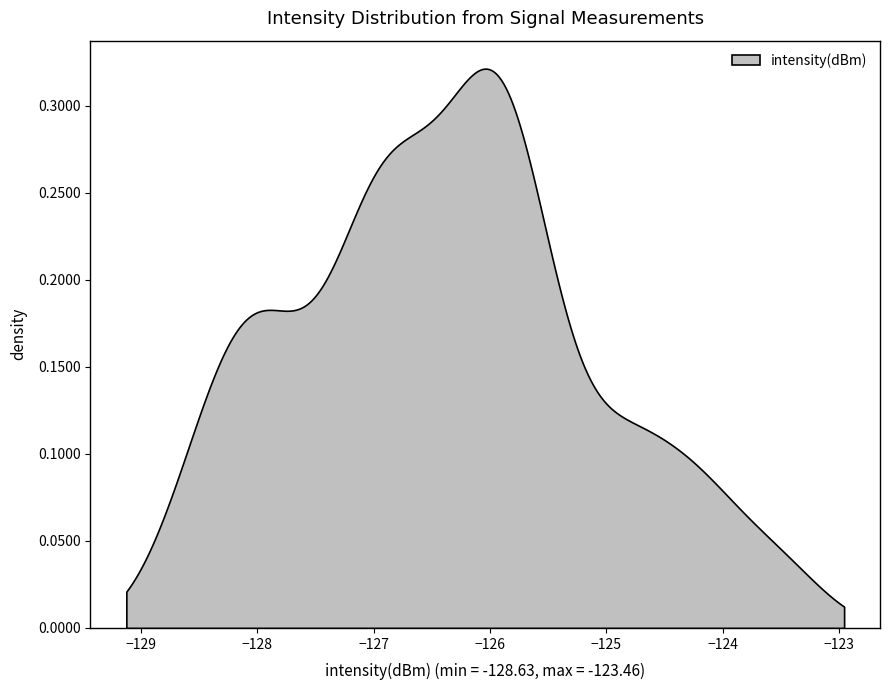

The chart shows a value of -48.2 at 24. True or false?

False